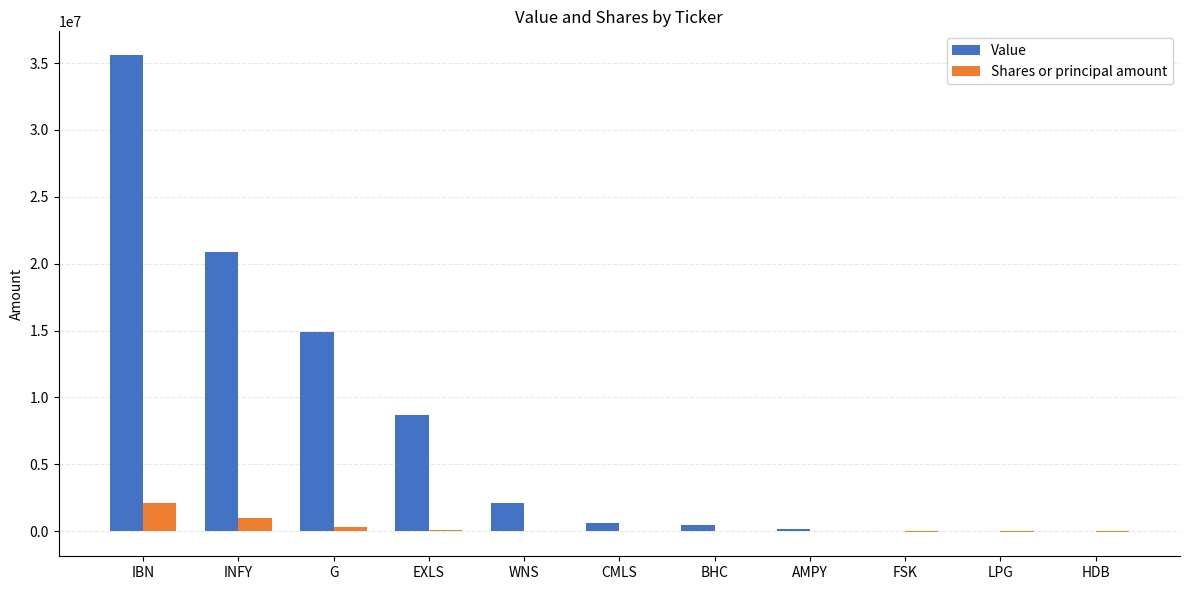

What is the maximum value for Value?

35589000